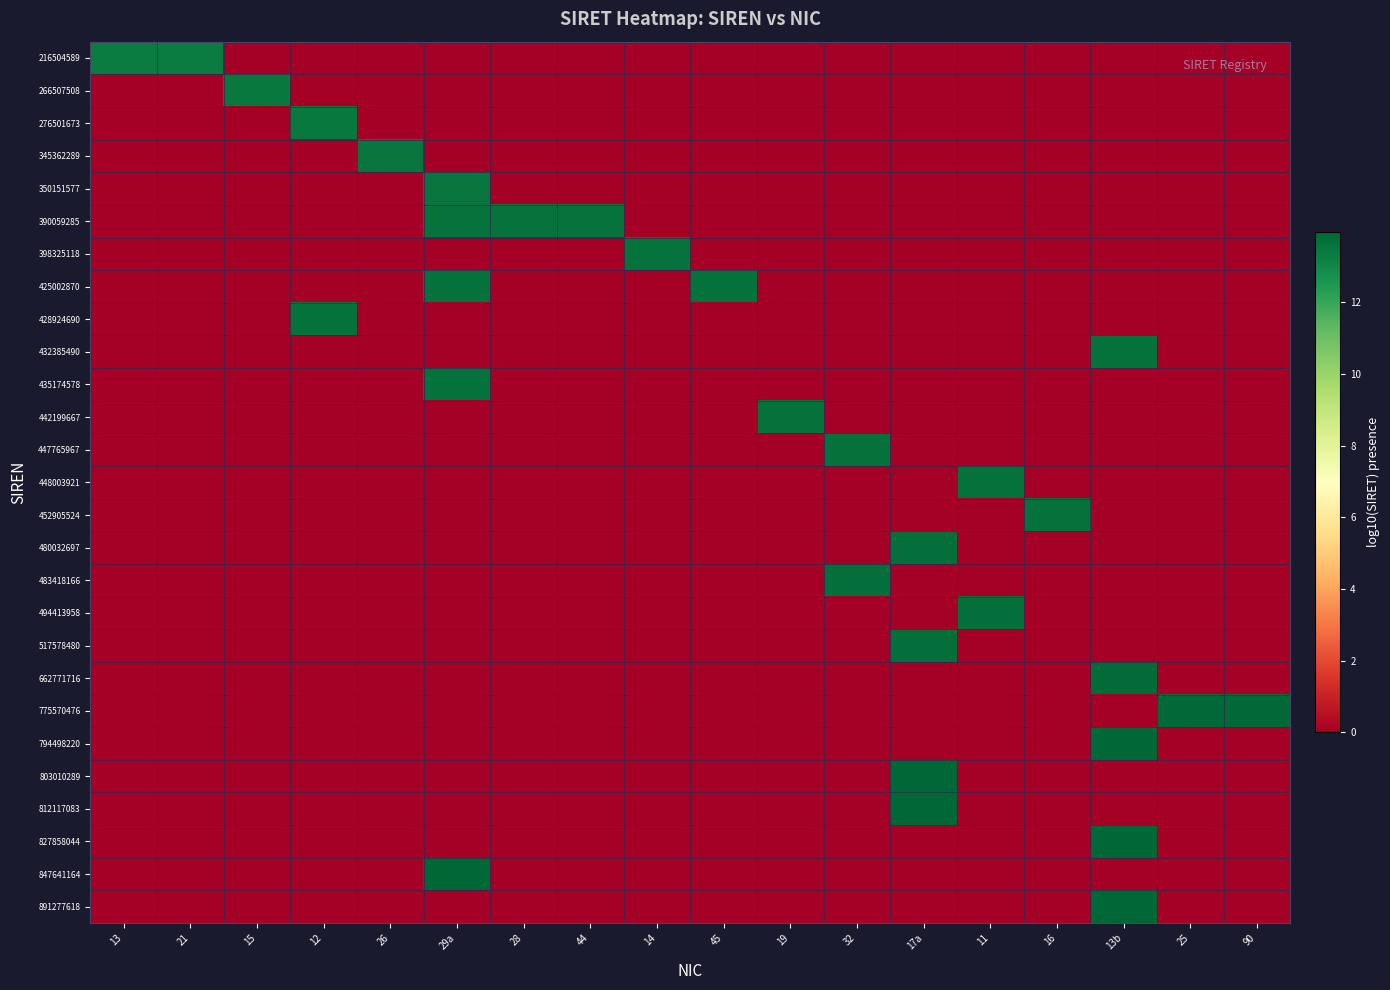

Count the number of categories in the chart.

18